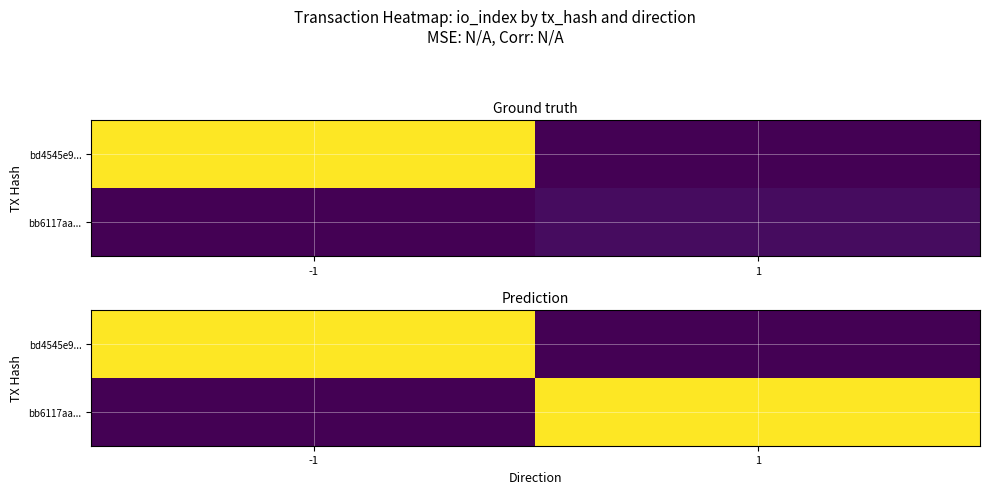

What is the difference between the bb6117aa... values at 1 and -1?

0.2